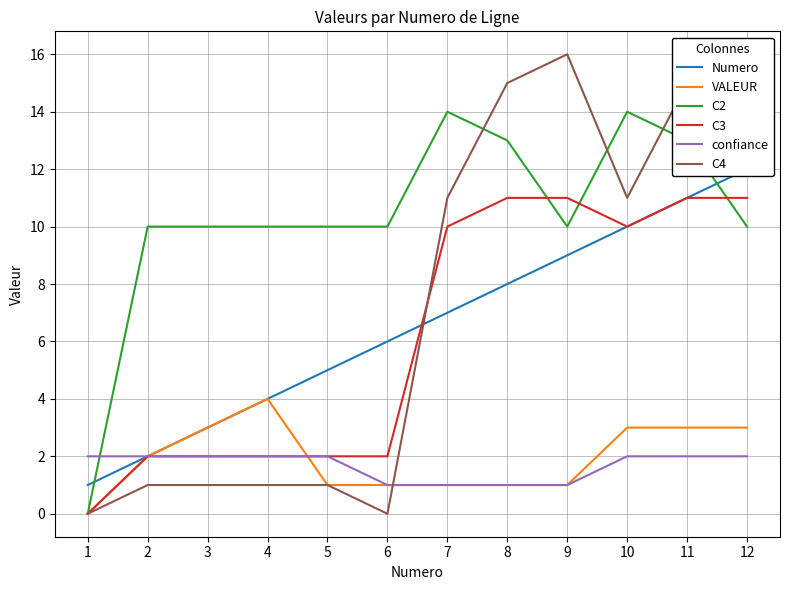

Is the value of C4 at 5 greater than the value of C2 at 5?

No